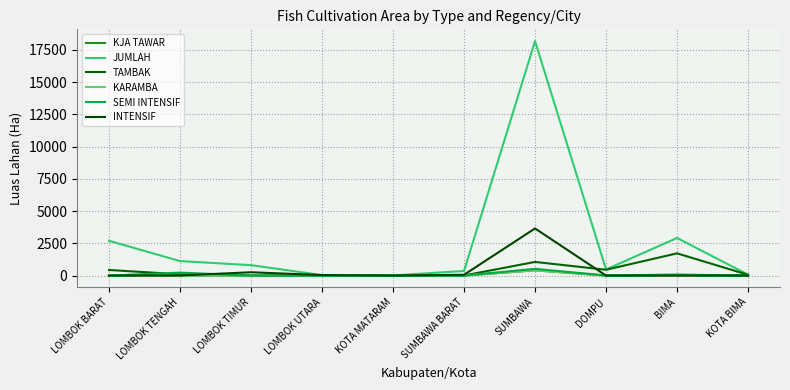

Which series ends up on top after the final intersection of SEMI INTENSIF and INTENSIF?

SEMI INTENSIF